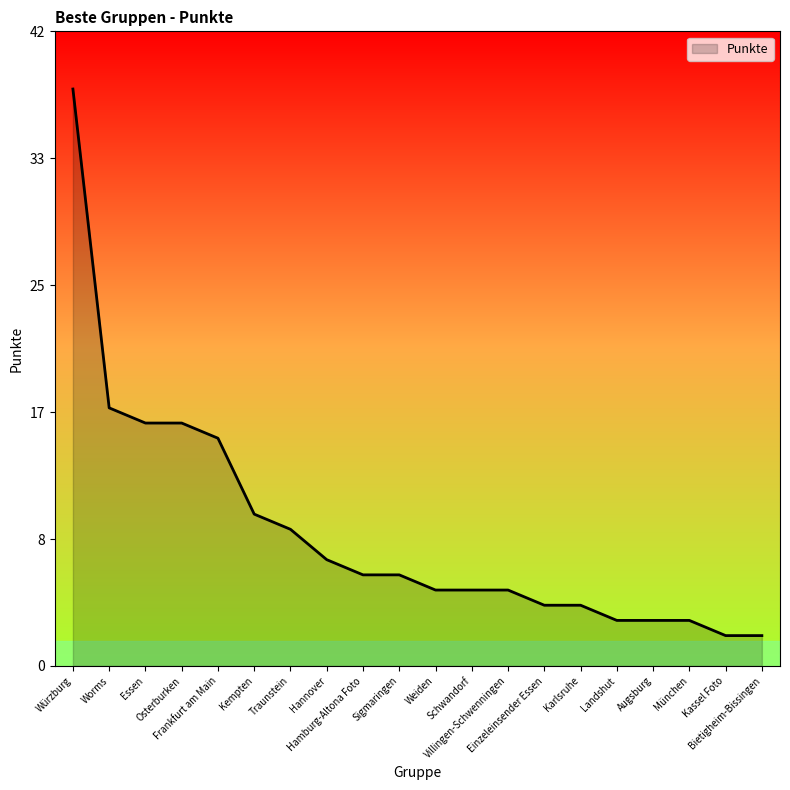

Does the chart have visible grid lines?

No